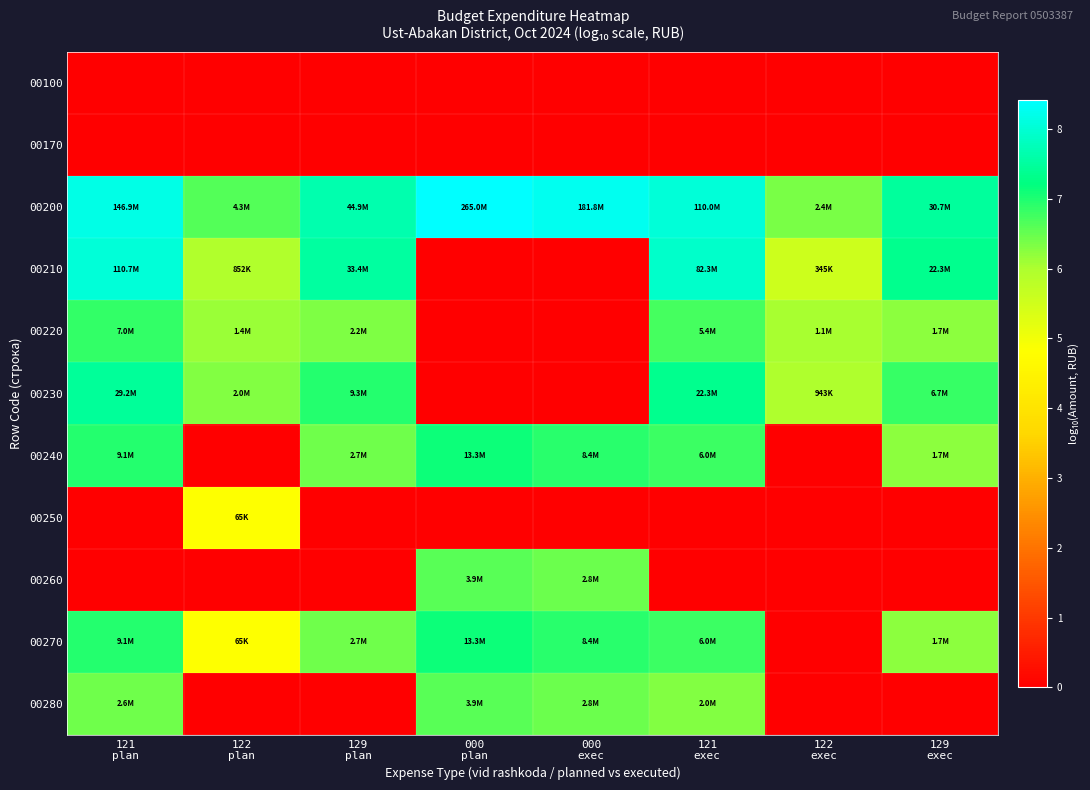

What is the greatest value displayed?

8.4